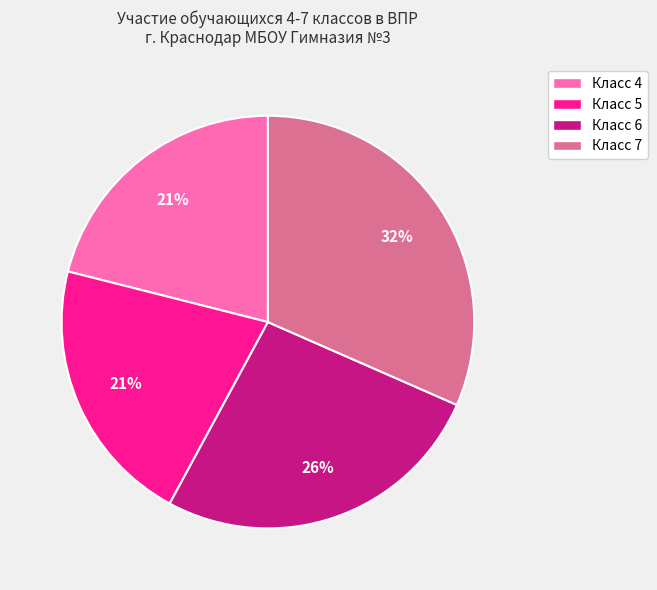

To the nearest percent, what is the combined percentage of Класс 4 and Класс 5?

42%